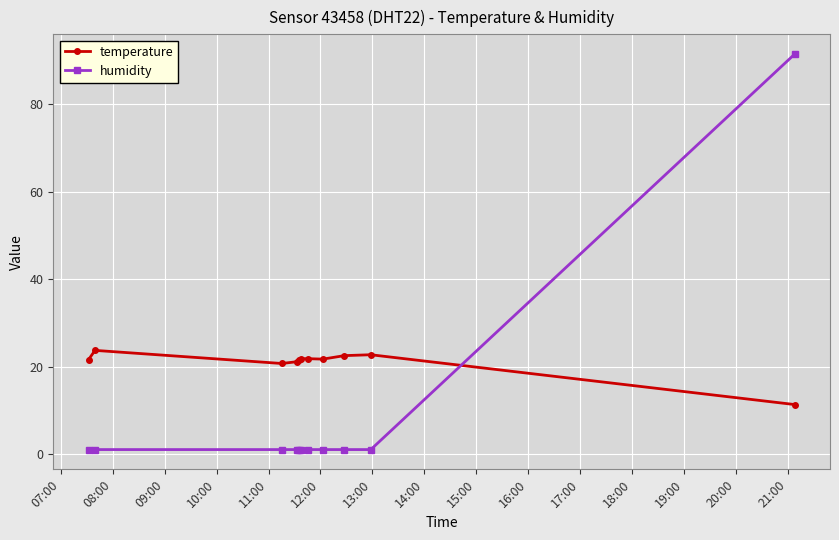

Which series has the largest total across all categories?

temperature